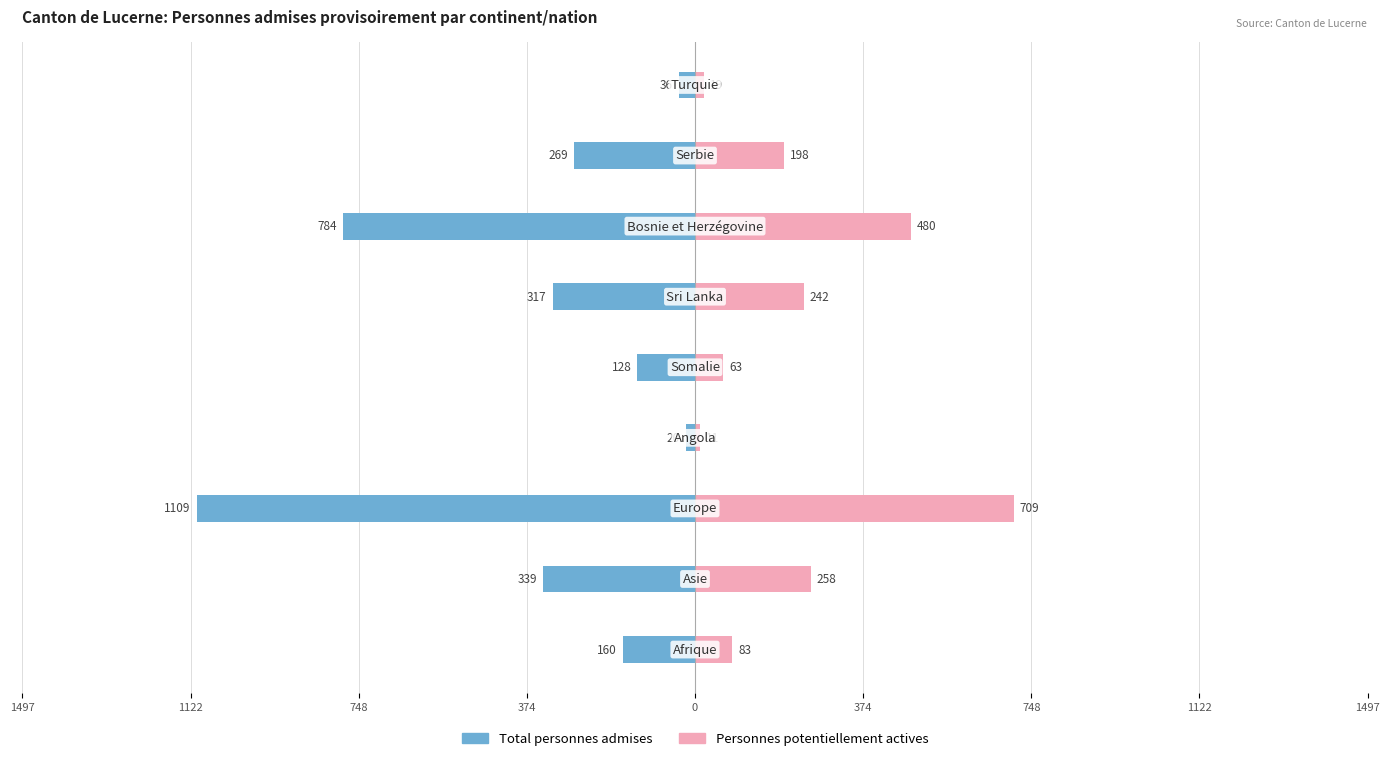

Reading right to left, list all the values displayed in this chart.

Total personnes admises: -36	-269	-784	-317	-128	-20	-1109	-339	-160
Personnes potentiellement actives: 19	198	480	242	63	11	709	258	83